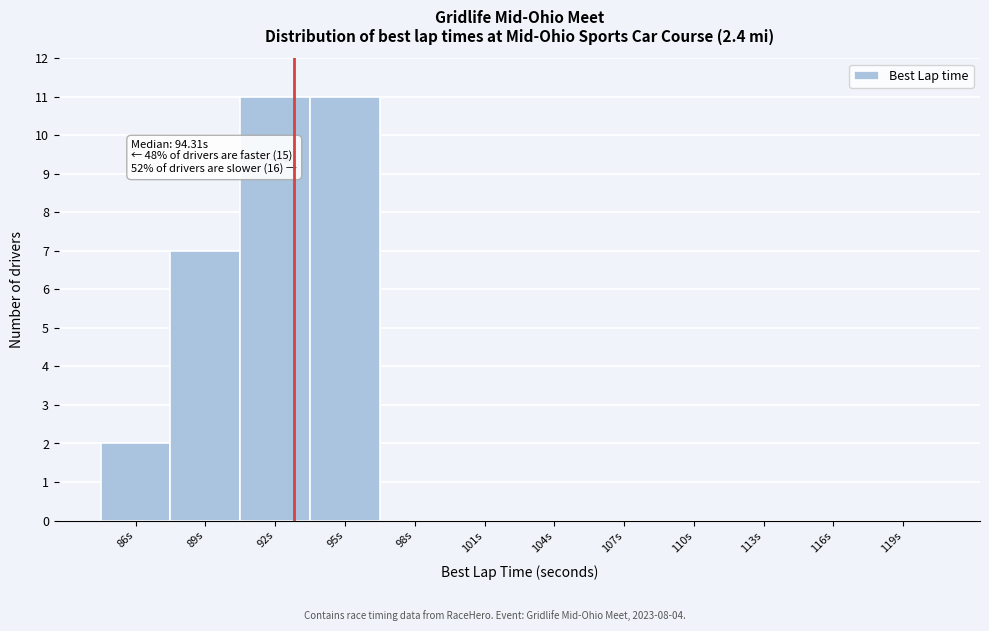

Reading left to right, list all the values displayed in this chart.

86s=2	89s=7	92s=11	95s=11	98s=0	101s=0	104s=0	107s=0	110s=0	113s=0	116s=0	119s=0